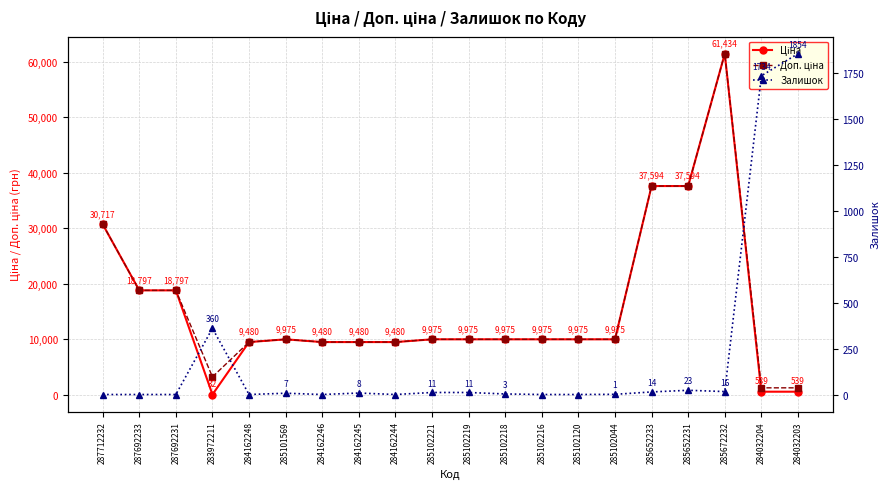

Reading right to left, transcribe all the data shown in this chart.

Ціна: 284032203=539.0	284032204=539.0	285672232=61434.3	285652231=37593.6	285652233=37593.6	285102044=9975.0	285102120=9975.0	285102216=9975.0	285102218=9975.0	285102219=9975.0	285102221=9975.0	284162244=9480.1	284162245=9480.1	284162246=9480.1	285101569=9975.0	284162248=9480.1	283972211=32.0	287692231=18796.8	287692233=18796.8	287712232=30717.1
Доп. ціна: 284032203=1235.4	284032204=1235.4	285672232=61434.3	285652231=37593.6	285652233=37593.6	285102044=9975.0	285102120=9975.0	285102216=9975.0	285102218=9975.0	285102219=9975.0	285102221=9975.0	284162244=9480.1	284162245=9480.1	284162246=9480.1	285101569=9975.0	284162248=9480.1	283972211=3205.0	287692231=18796.8	287692233=18796.8	287712232=30717.1
Залишок: 284032203=1854.0	284032204=1734.0	285672232=16.0	285652231=23.0	285652233=14.0	285102044=1.0	285102120=0.0	285102216=0.0	285102218=3.0	285102219=11.0	285102221=11.0	284162244=0.0	284162245=8.0	284162246=0.0	285101569=7.0	284162248=0.0	283972211=360.0	287692231=0.0	287692233=0.0	287712232=0.0